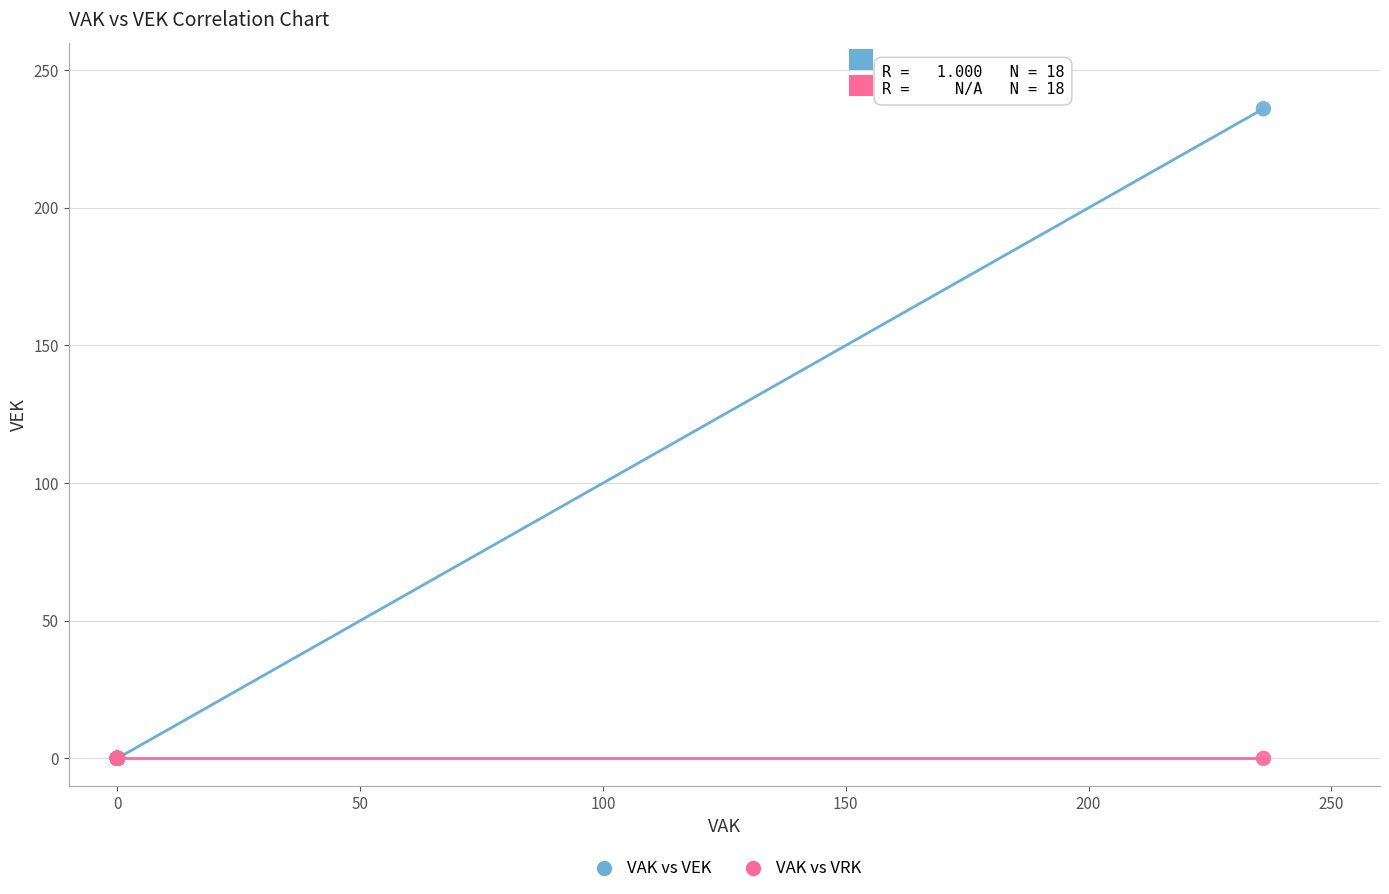

What are all the series names shown in the legend?

VAK vs VEK, VAK vs VRK